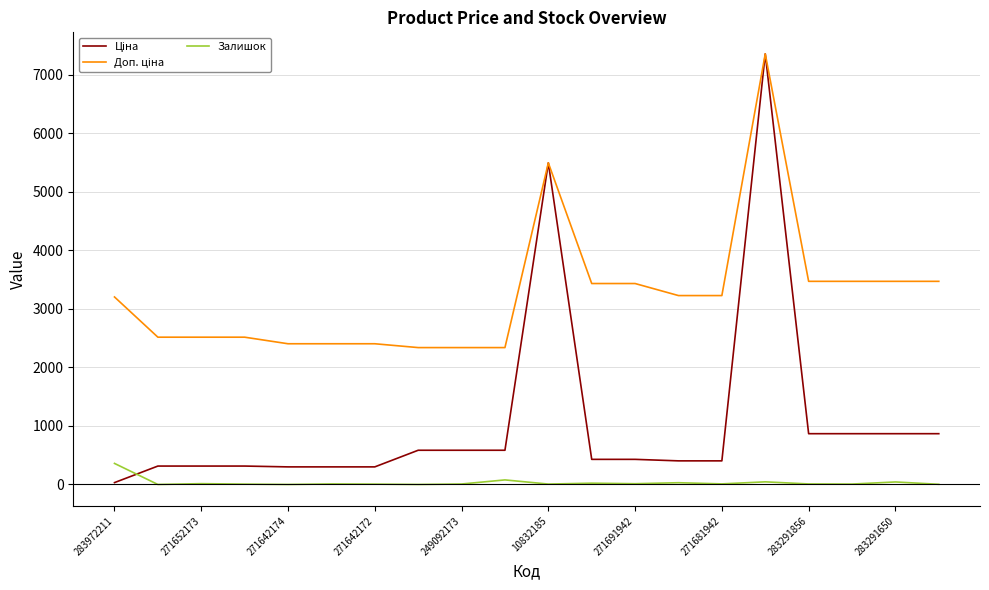

What is the maximum value shown in the chart?

7360.2